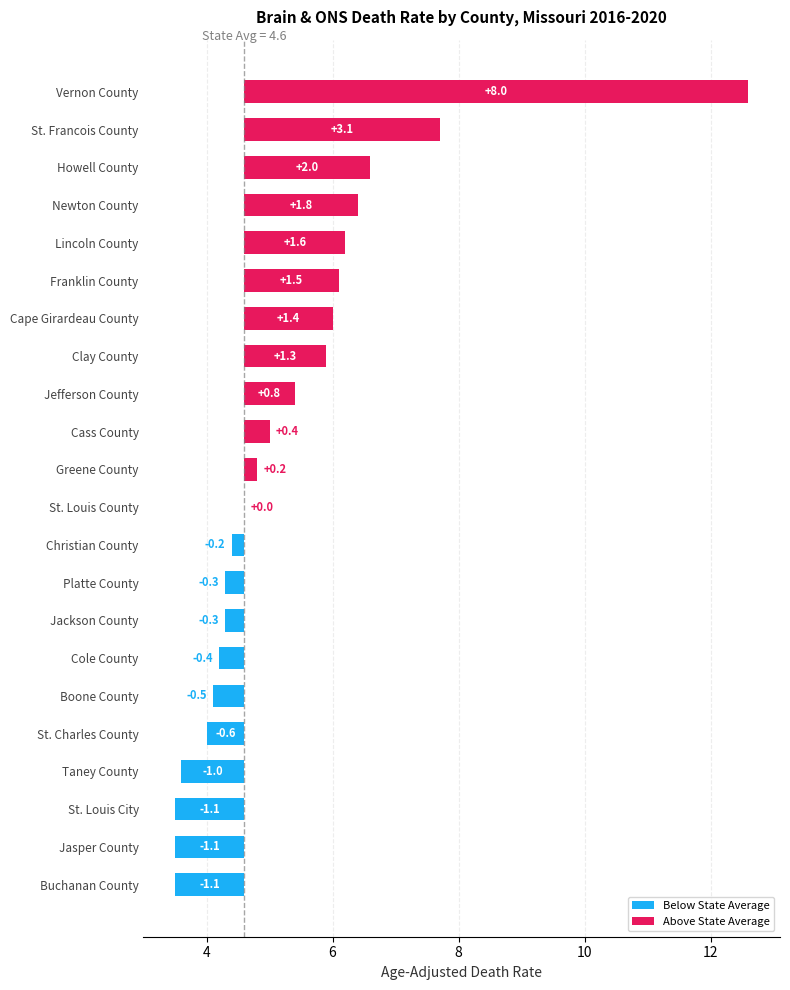

The value at Clay County is 3.9. True or false?

False